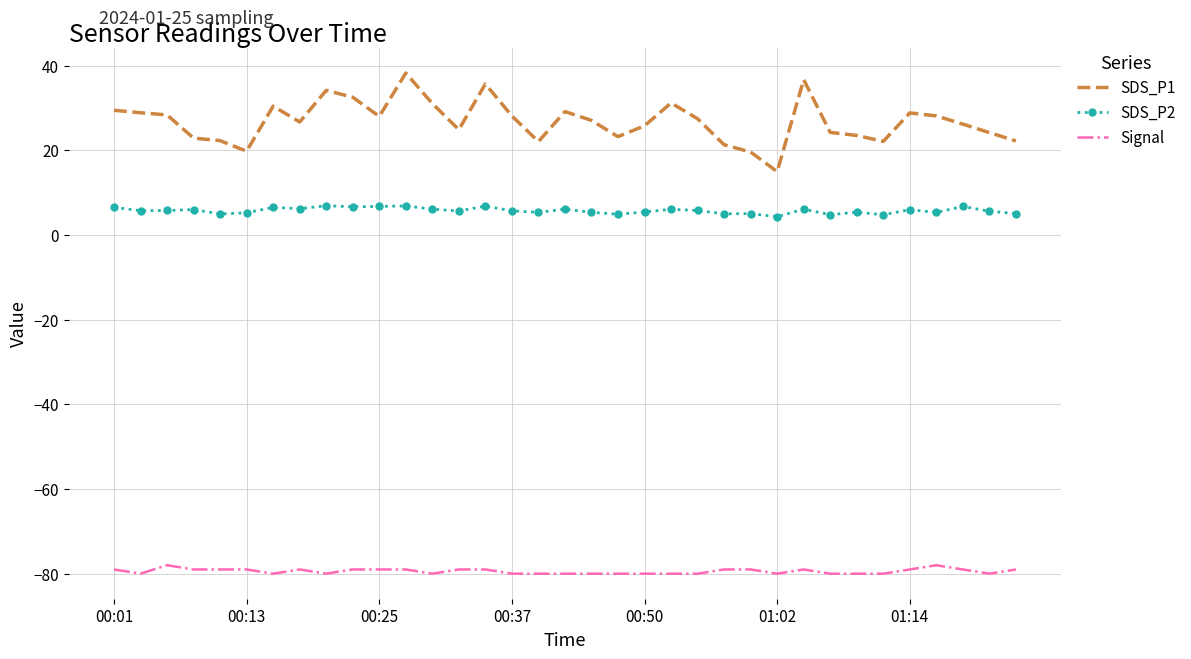

What is the minimum value shown in the chart?

-80.0